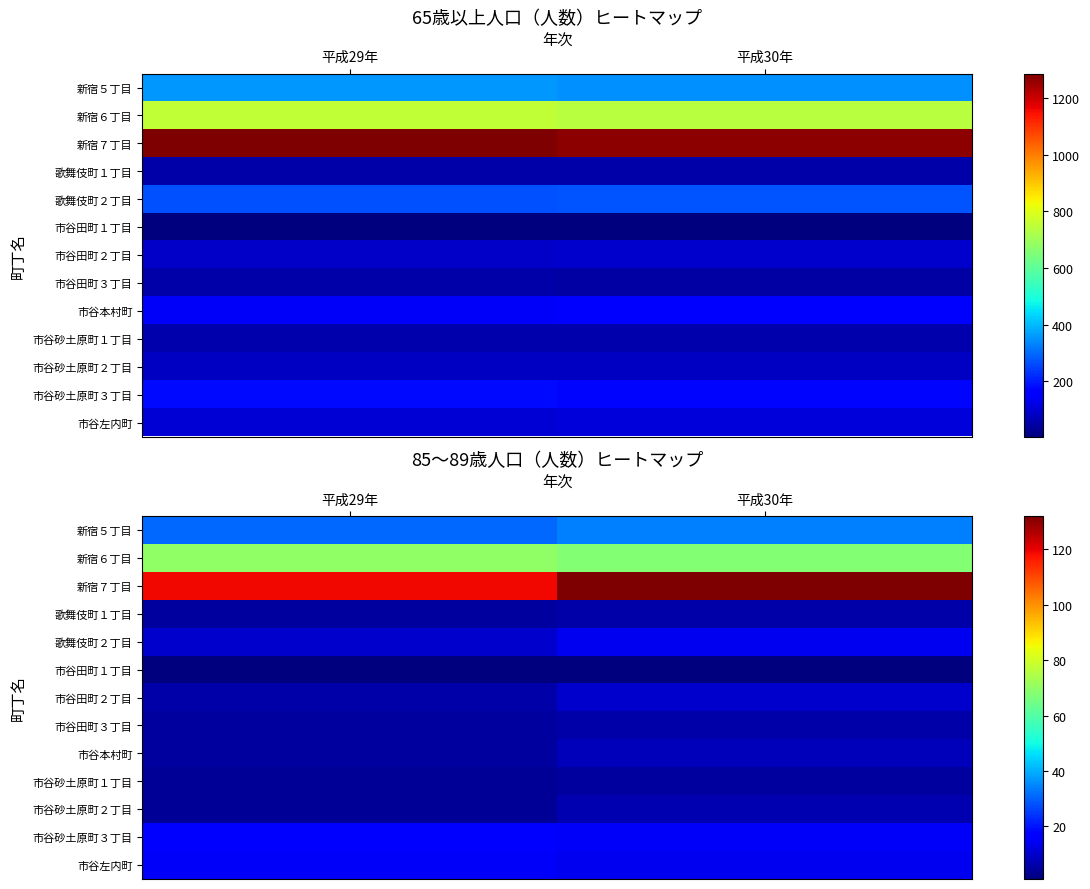

What is the smallest value displayed?

1